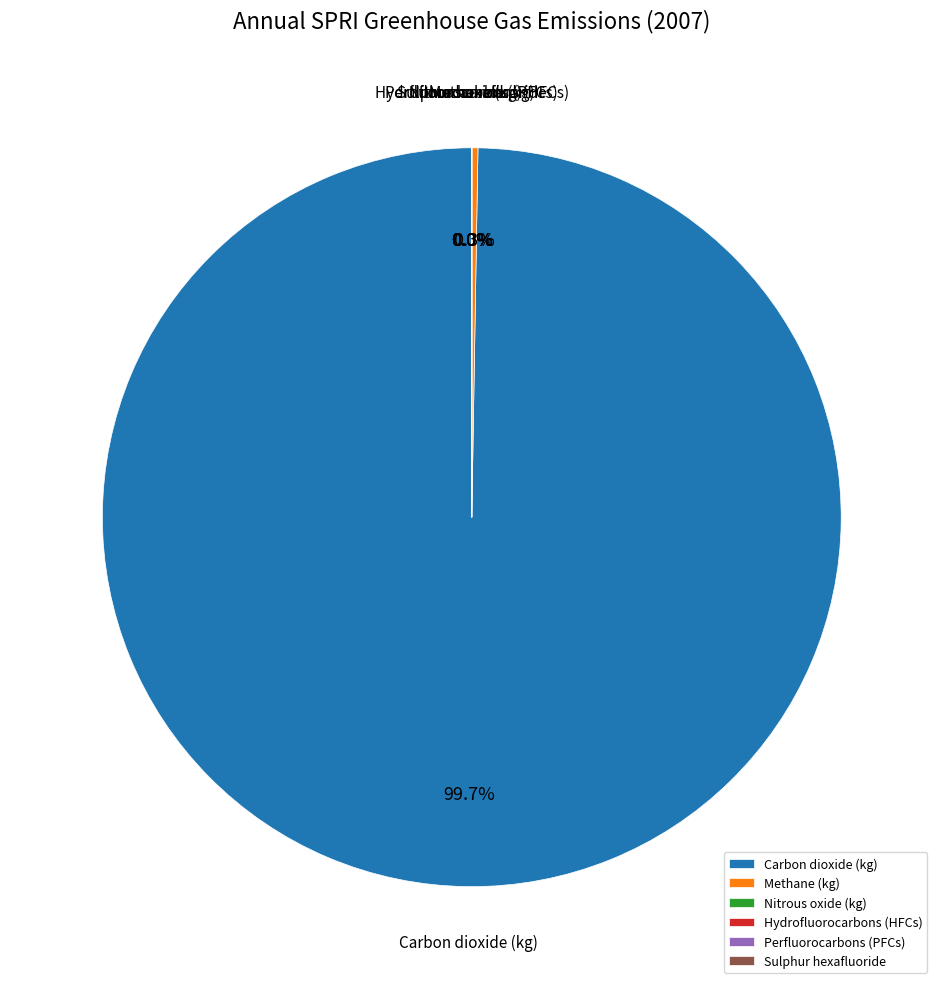

What is the largest slice in the pie chart?

Carbon dioxide (kg)